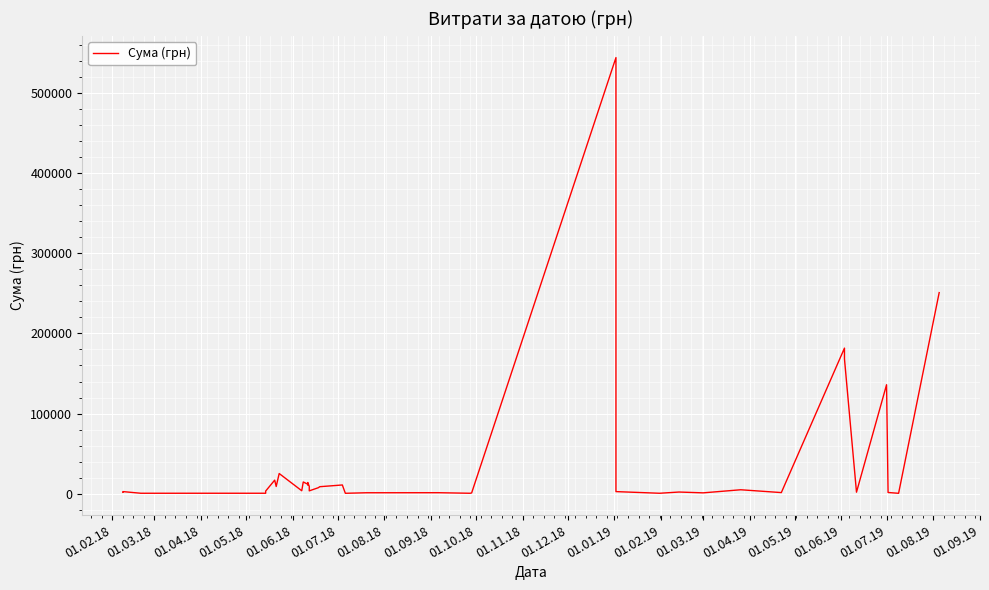

What is the minimum value shown in the chart?

610.3